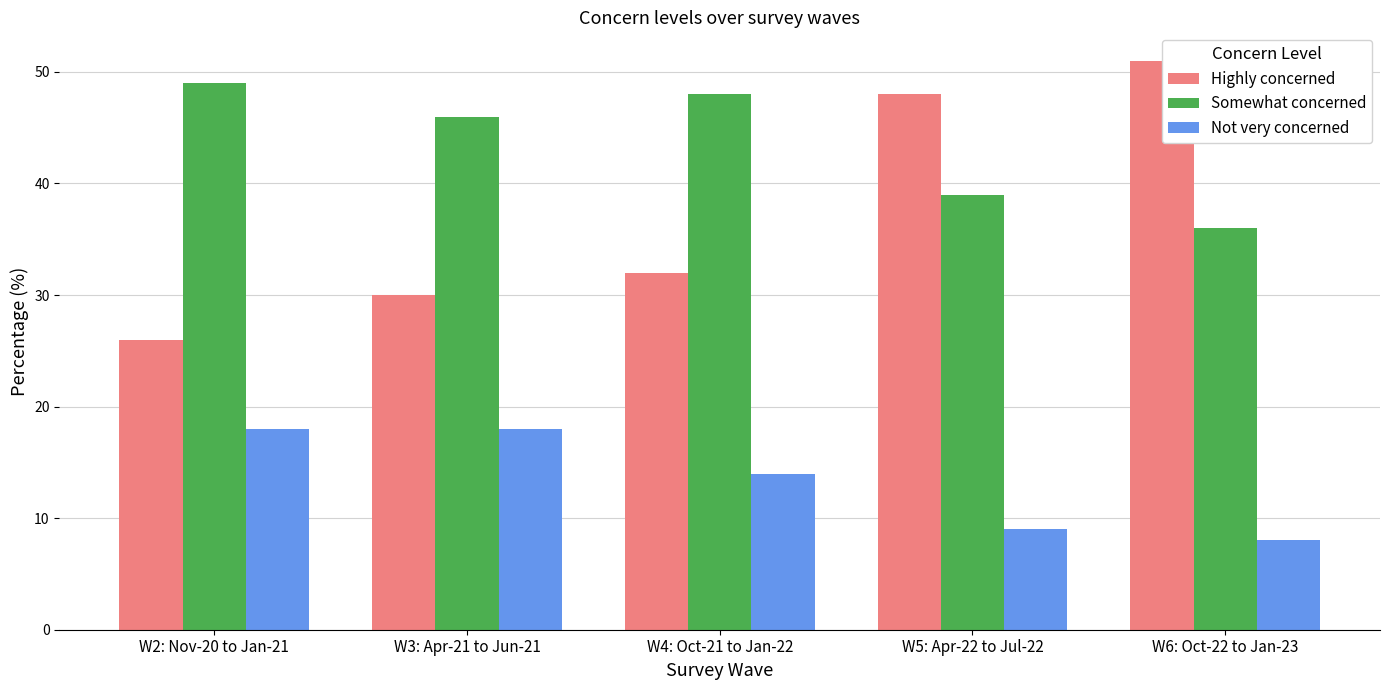

At W2: Nov-20 to Jan-21, list the series in order from smallest to largest.

Not very concerned, Highly concerned, Somewhat concerned